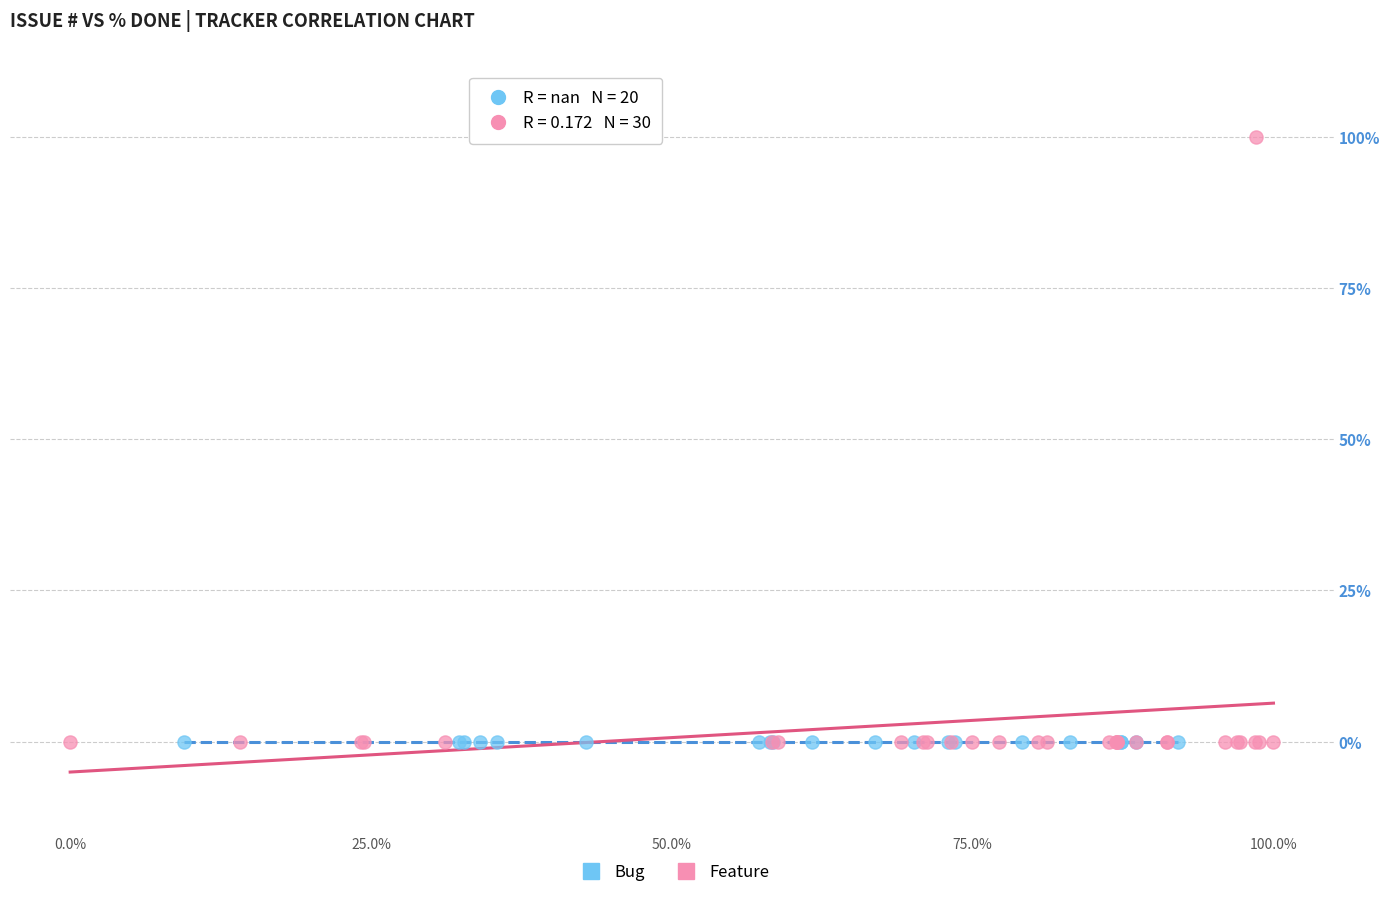

Which series contains the highest Y value?

Feature